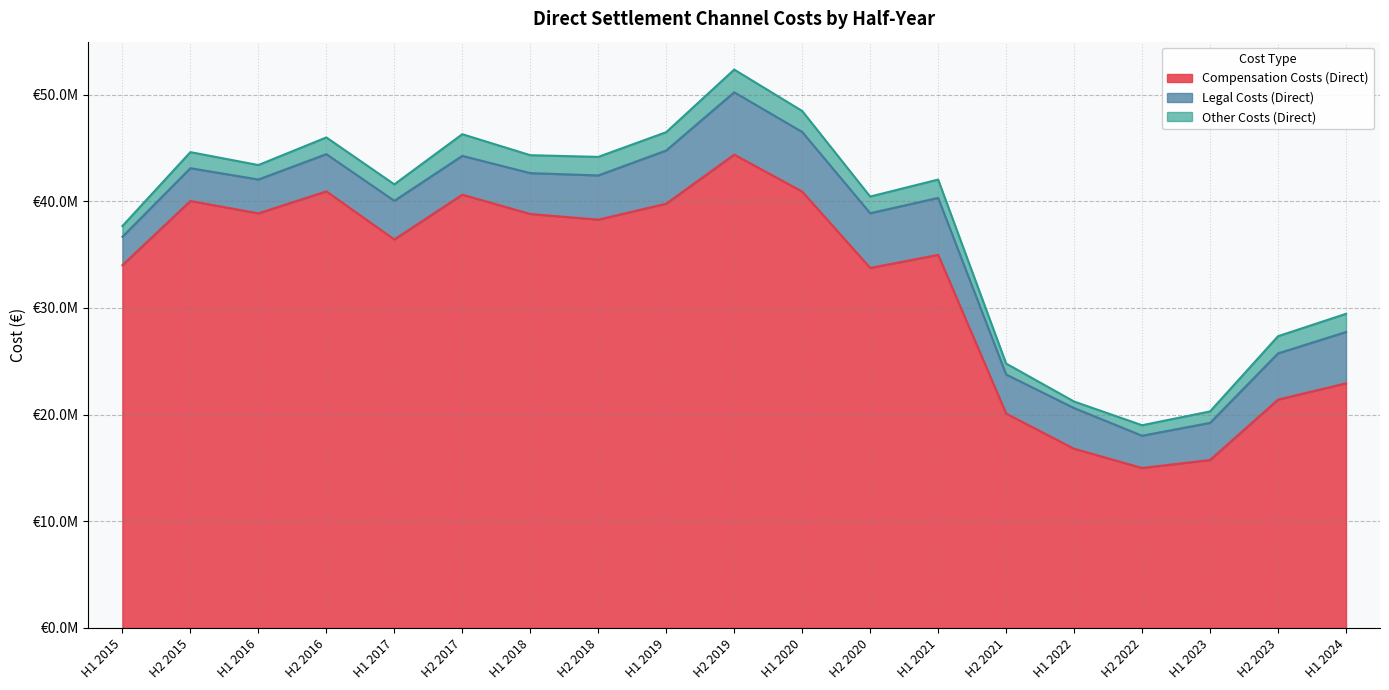

The value of Other Costs (Direct) at H2 2023 is 1610663.4. True or false?

True